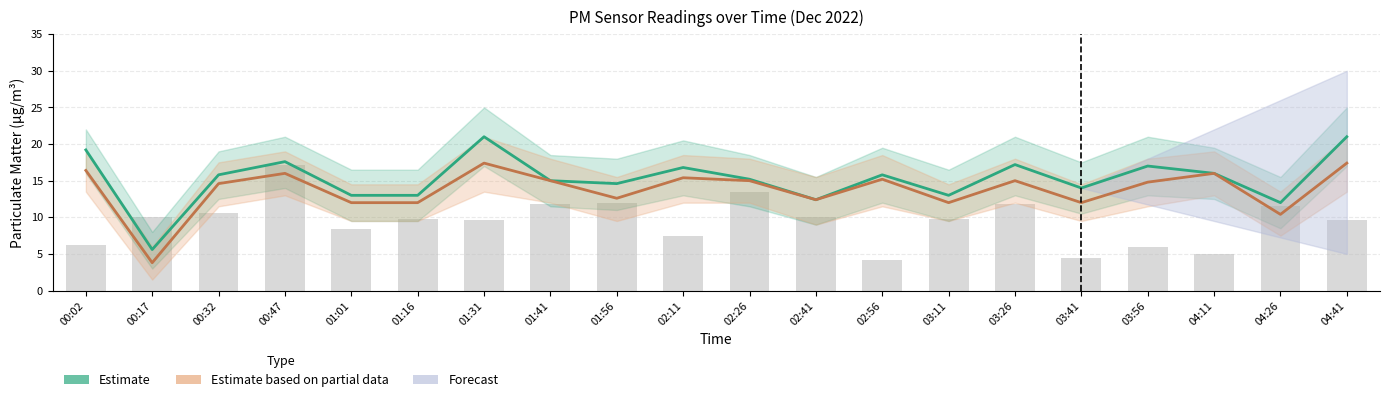

What is the value of the BME280 Humidity (scaled) bar at the 3rd from the left?

10.6